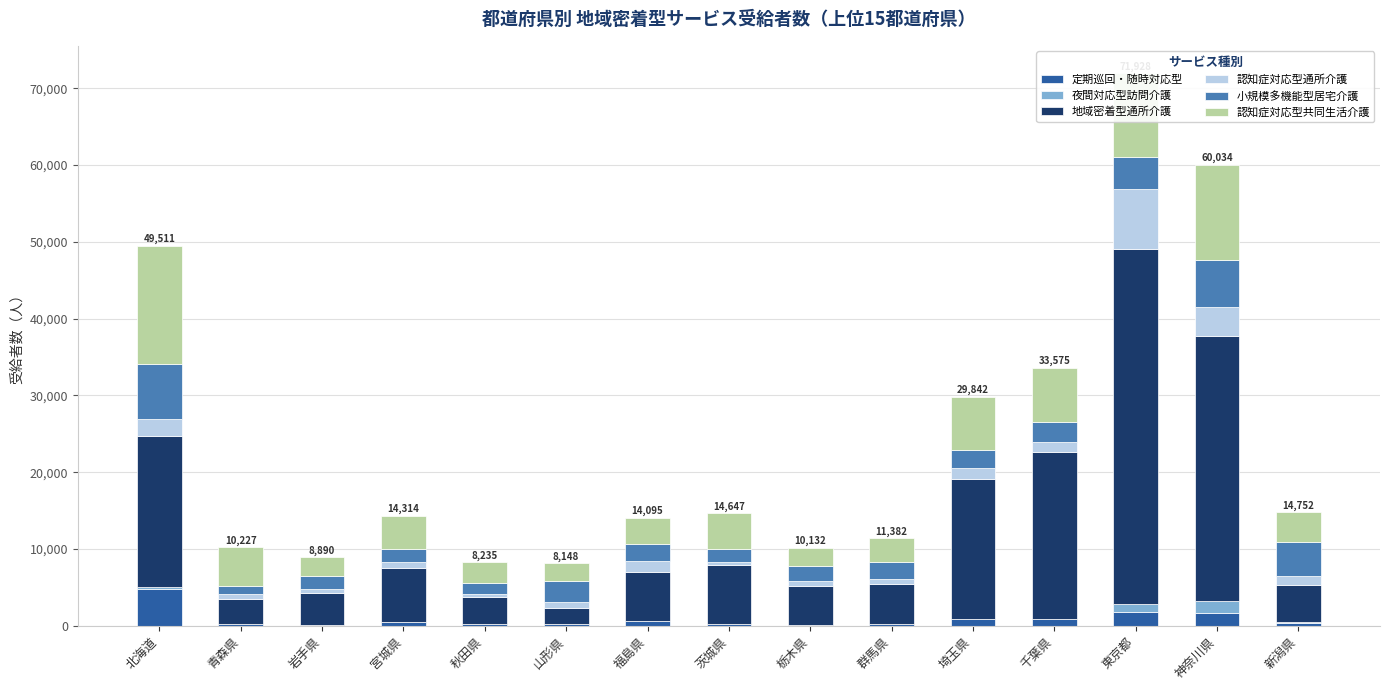

At which category is the sum across all series the highest?

東京都